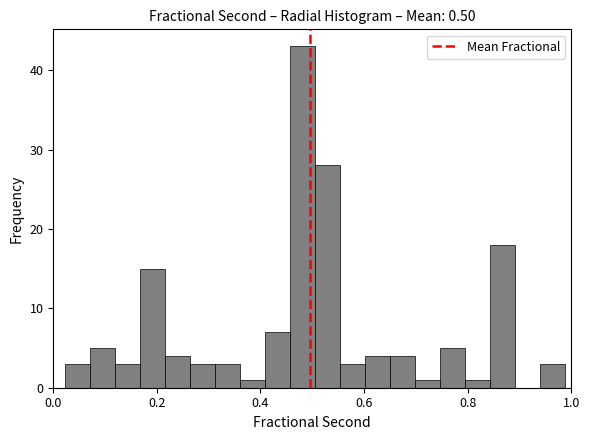

Around what value on the x-axis is the tallest bar? Give the approximate position of its centre, as read against the axis.

0.48